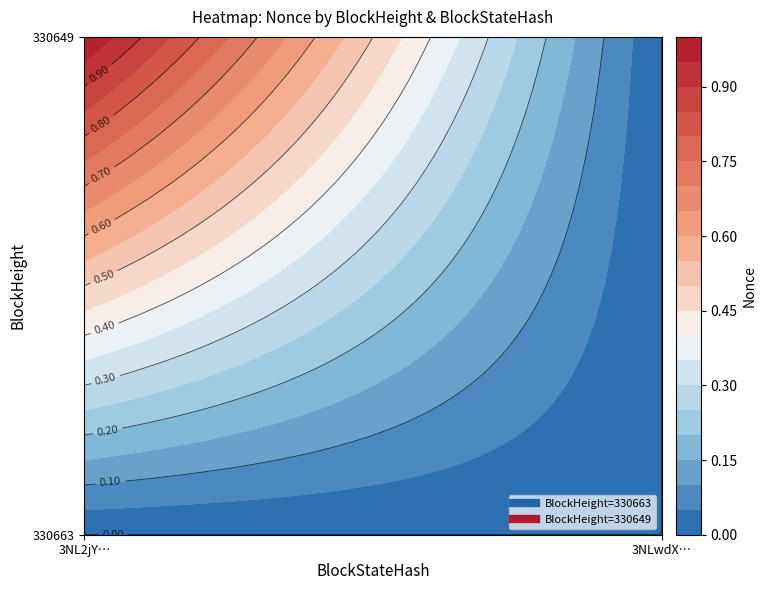

List the series in order of their peak value, lowest first.

330663, 330649